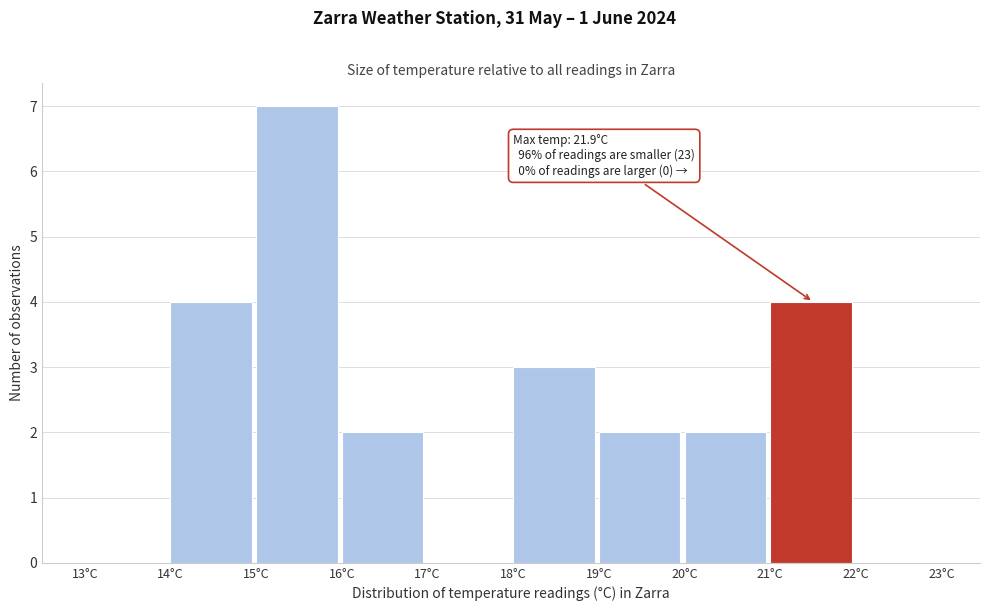

Over which range of the x-axis is the bar tallest?

15 to 16